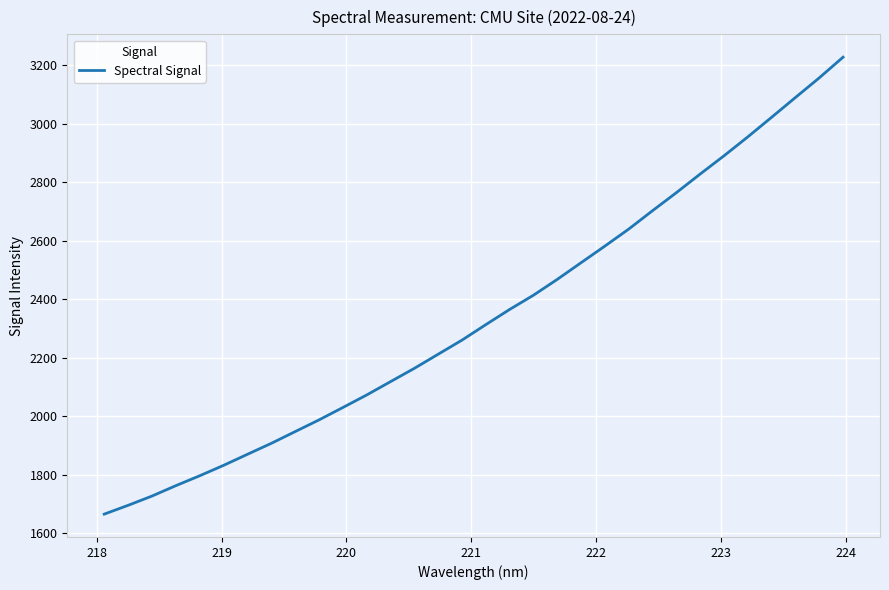

Does the chart have visible grid lines?

Yes